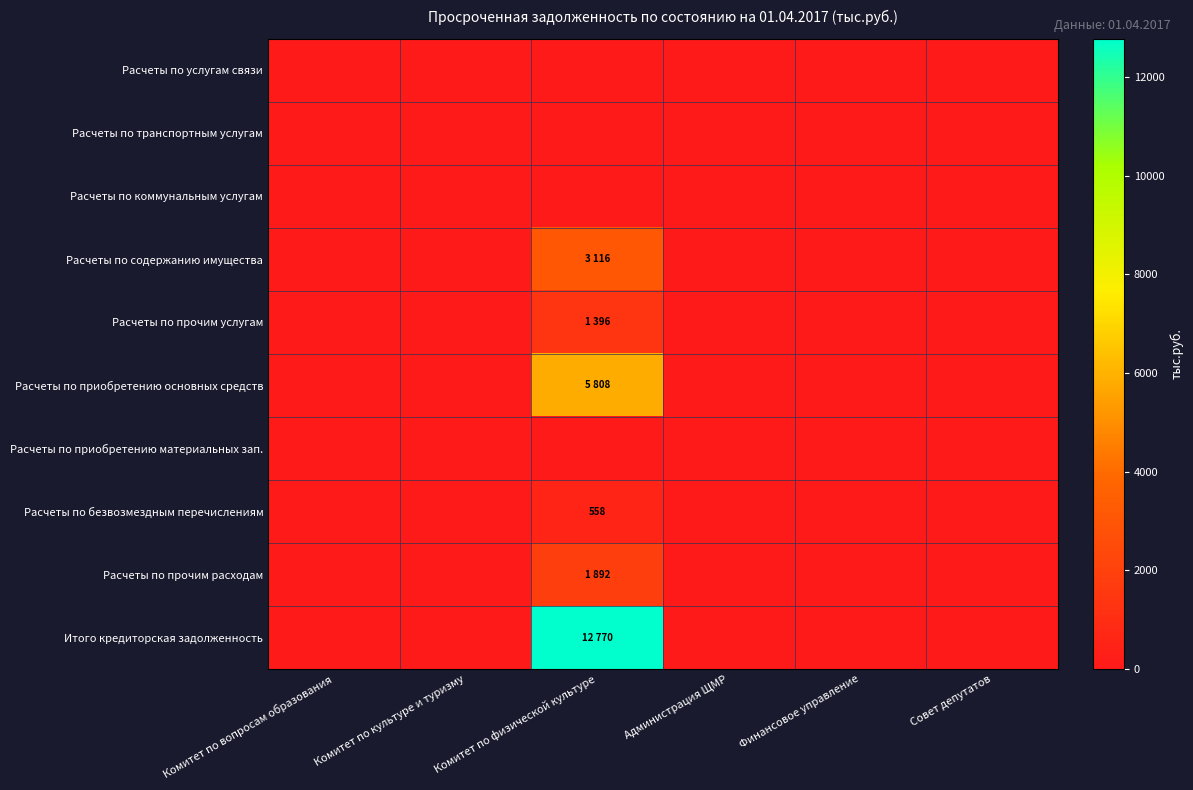

Count the number of data series in this chart.

10